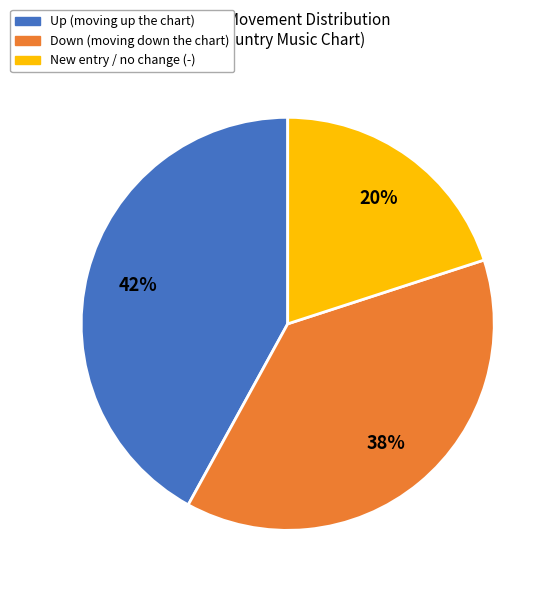

Does any single category account for the majority?

No